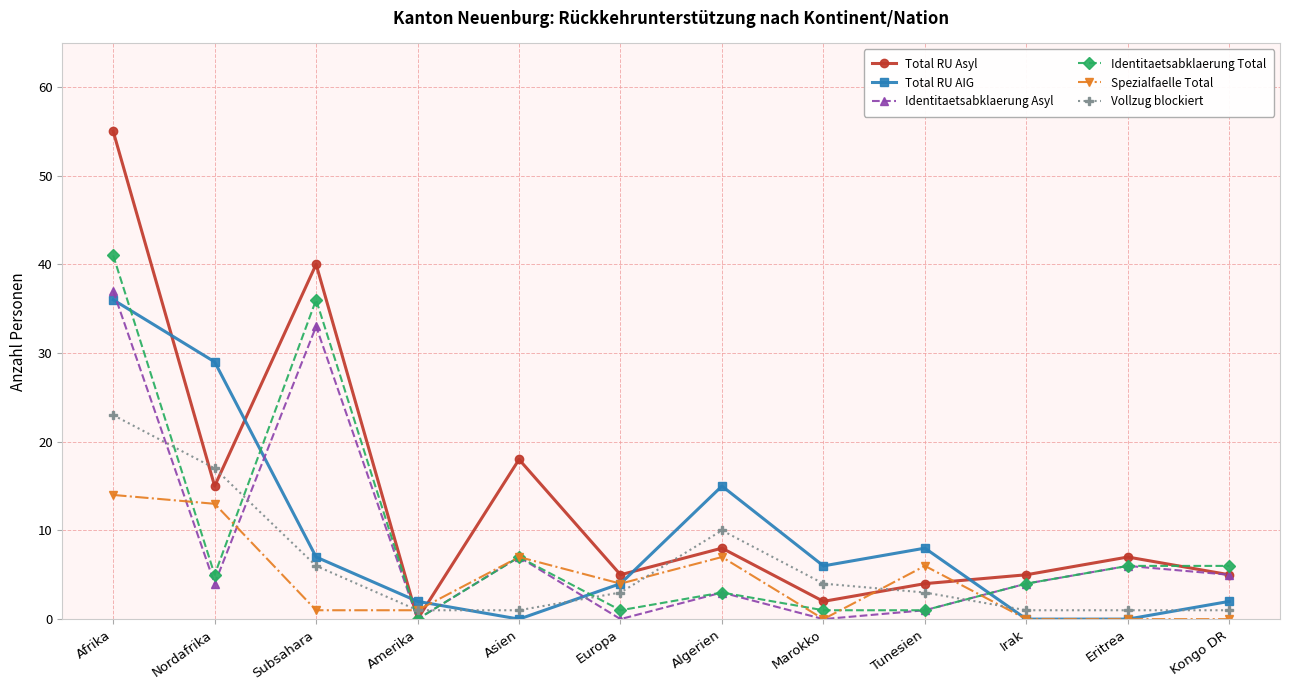

Reading right to left, transcribe all the data shown in this chart.

Total RU Asyl: Kongo DR=5	Eritrea=7	Irak=5	Tunesien=4	Marokko=2	Algerien=8	Europa=5	Asien=18	Amerika=0	Subsahara=40	Nordafrika=15	Afrika=55
Total RU AIG: Kongo DR=2	Eritrea=0	Irak=0	Tunesien=8	Marokko=6	Algerien=15	Europa=4	Asien=0	Amerika=2	Subsahara=7	Nordafrika=29	Afrika=36
Identitaetsabklaerung Asyl: Kongo DR=5	Eritrea=6	Irak=4	Tunesien=1	Marokko=0	Algerien=3	Europa=0	Asien=7	Amerika=0	Subsahara=33	Nordafrika=4	Afrika=37
Identitaetsabklaerung Total: Kongo DR=6	Eritrea=6	Irak=4	Tunesien=1	Marokko=1	Algerien=3	Europa=1	Asien=7	Amerika=0	Subsahara=36	Nordafrika=5	Afrika=41
Spezialfaelle Total: Kongo DR=0	Eritrea=0	Irak=0	Tunesien=6	Marokko=0	Algerien=7	Europa=4	Asien=7	Amerika=1	Subsahara=1	Nordafrika=13	Afrika=14
Vollzug blockiert: Kongo DR=1	Eritrea=1	Irak=1	Tunesien=3	Marokko=4	Algerien=10	Europa=3	Asien=1	Amerika=1	Subsahara=6	Nordafrika=17	Afrika=23